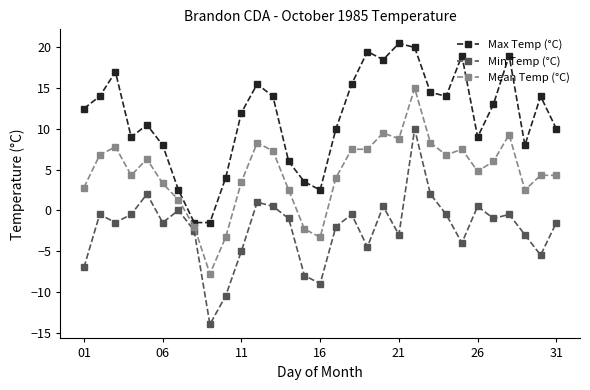

Reading right to left, what are all the values shown in this chart?

Max Temp (°C): 10.0	14.0	8.0	19.0	13.0	9.0	19.0	14.0	14.5	20.0	20.5	18.5	19.5	15.5	10.0	2.5	3.5	6.0	14.0	15.5	12.0	4.0	-1.5	-1.5	2.5	8.0	10.5	9.0	17.0	14.0	12.5
Min Temp (°C): -1.5	-5.5	-3.0	-0.5	-1.0	0.5	-4.0	-0.5	2.0	10.0	-3.0	0.5	-4.5	-0.5	-2.0	-9.0	-8.0	-1.0	0.5	1.0	-5.0	-10.5	-14.0	-2.5	0.0	-1.5	2.0	-0.5	-1.5	-0.5	-7.0
Mean Temp (°C): 4.3	4.3	2.5	9.3	6.0	4.8	7.5	6.8	8.3	15.0	8.8	9.5	7.5	7.5	4.0	-3.3	-2.3	2.5	7.3	8.3	3.5	-3.3	-7.8	-2.0	1.3	3.3	6.3	4.3	7.8	6.8	2.8